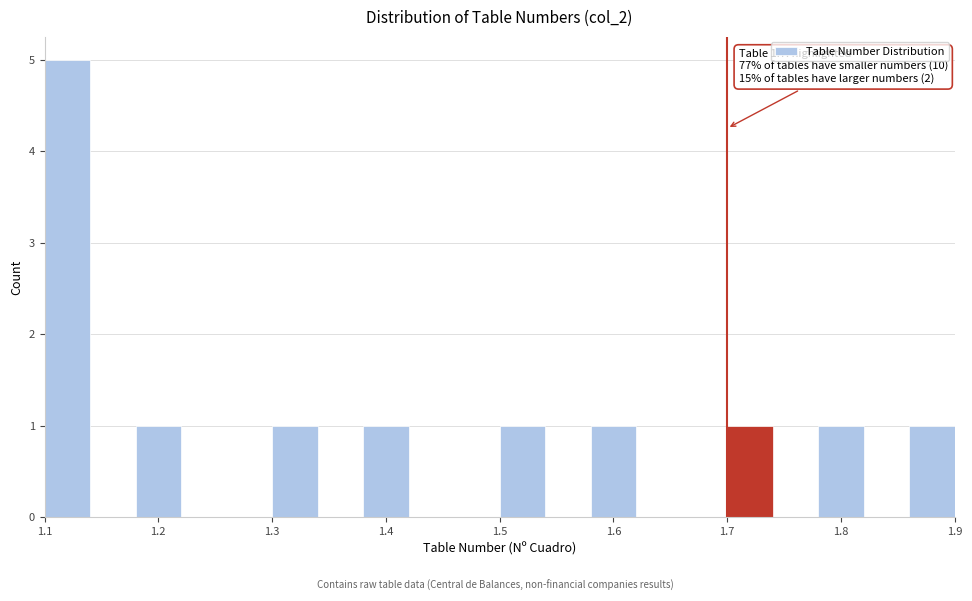

Which range on the x-axis has the tallest bar?

1.10 to 1.14